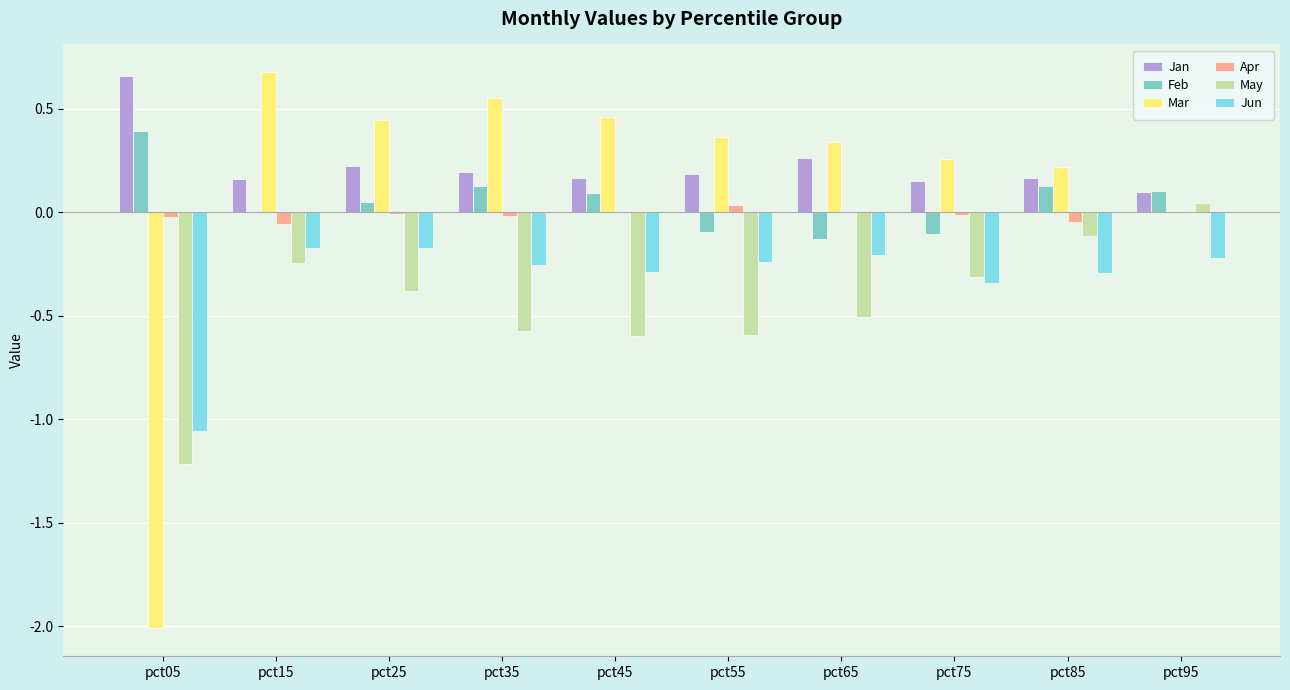

What is the sum of all Mar values?

1.3